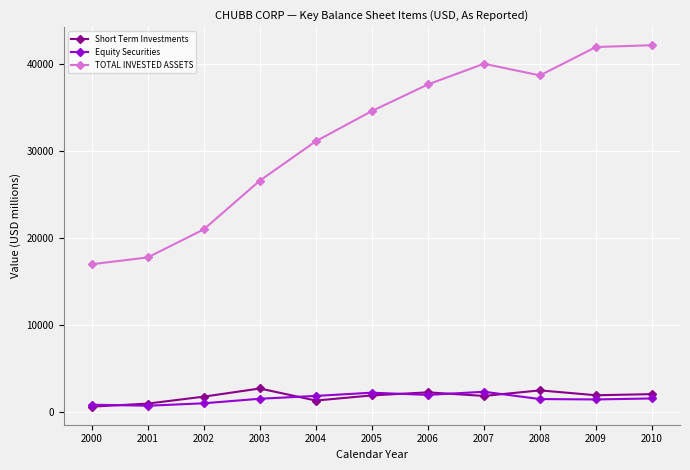

True or false: Short Term Investments has a value of 956.8 at 2001.

True